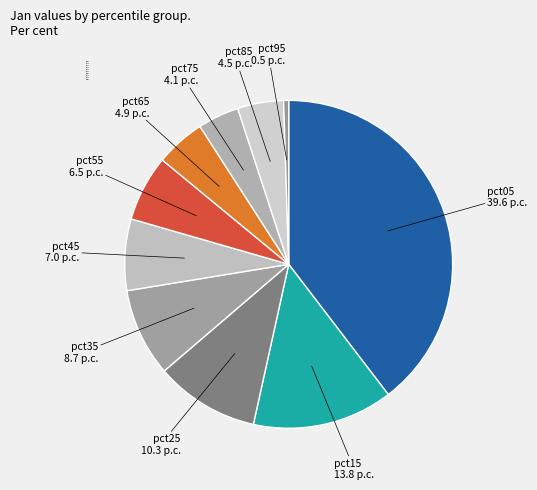

Combined, do pct05 and pct65 account for over 50%?

No